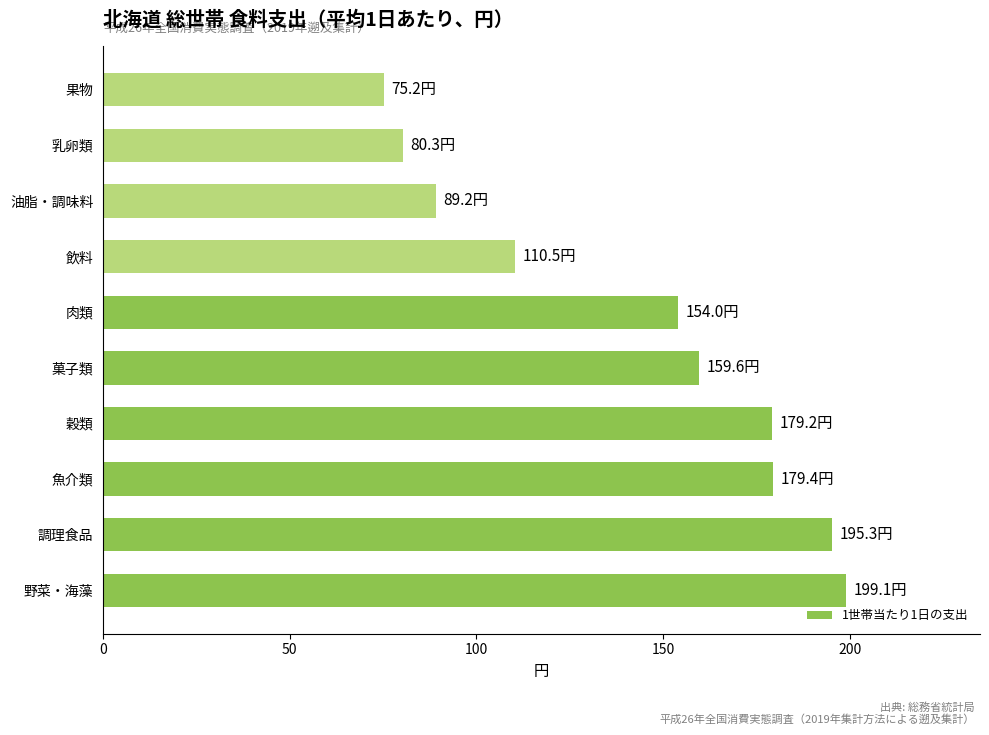

At which label is the value closest to 137?

肉類